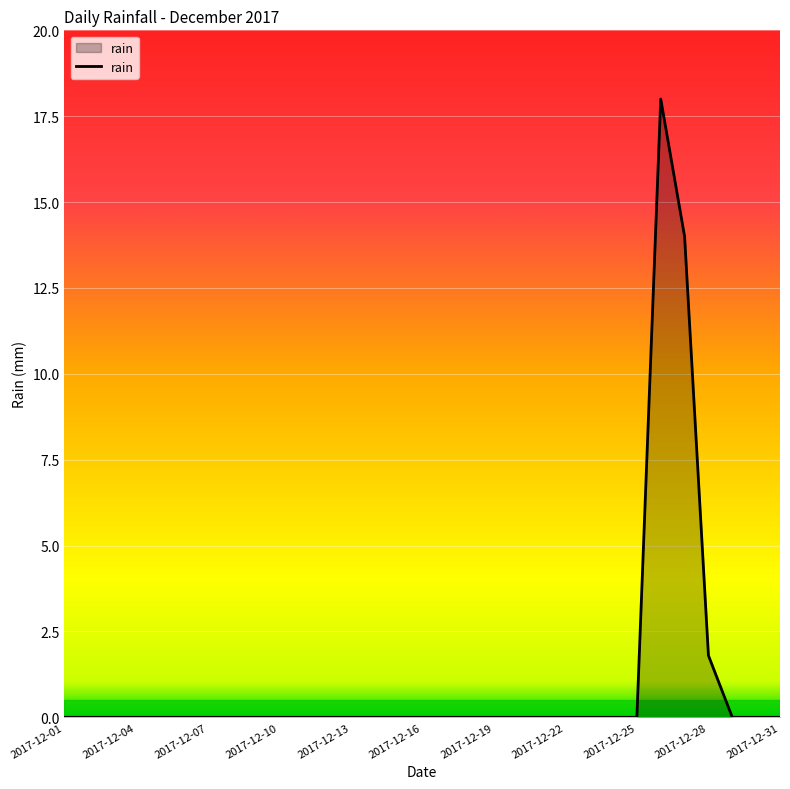

What is the greatest value displayed?

18.0